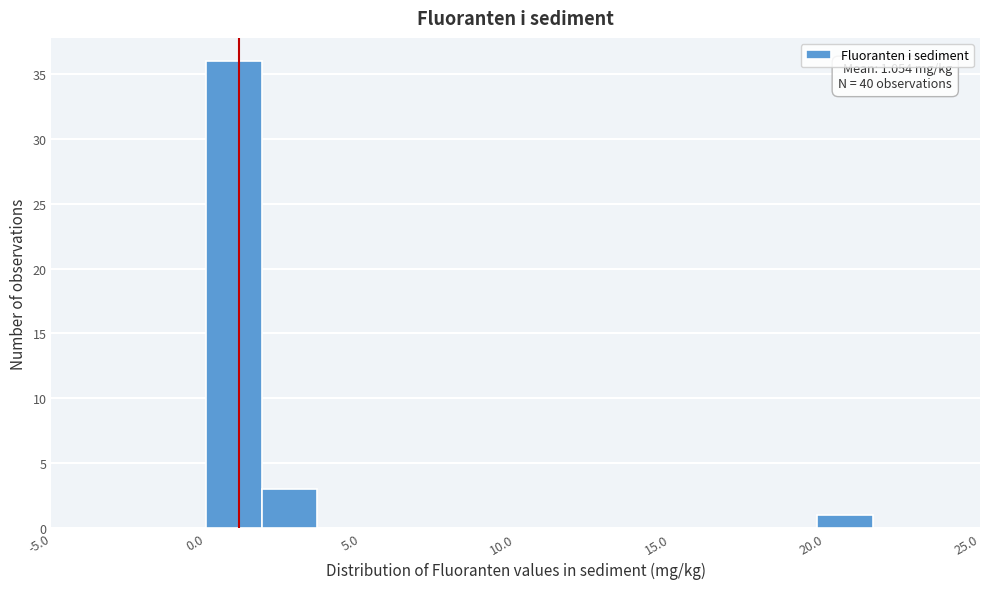

Around what value on the x-axis is the tallest bar? Give the approximate position of its centre, as read against the axis.

1.0